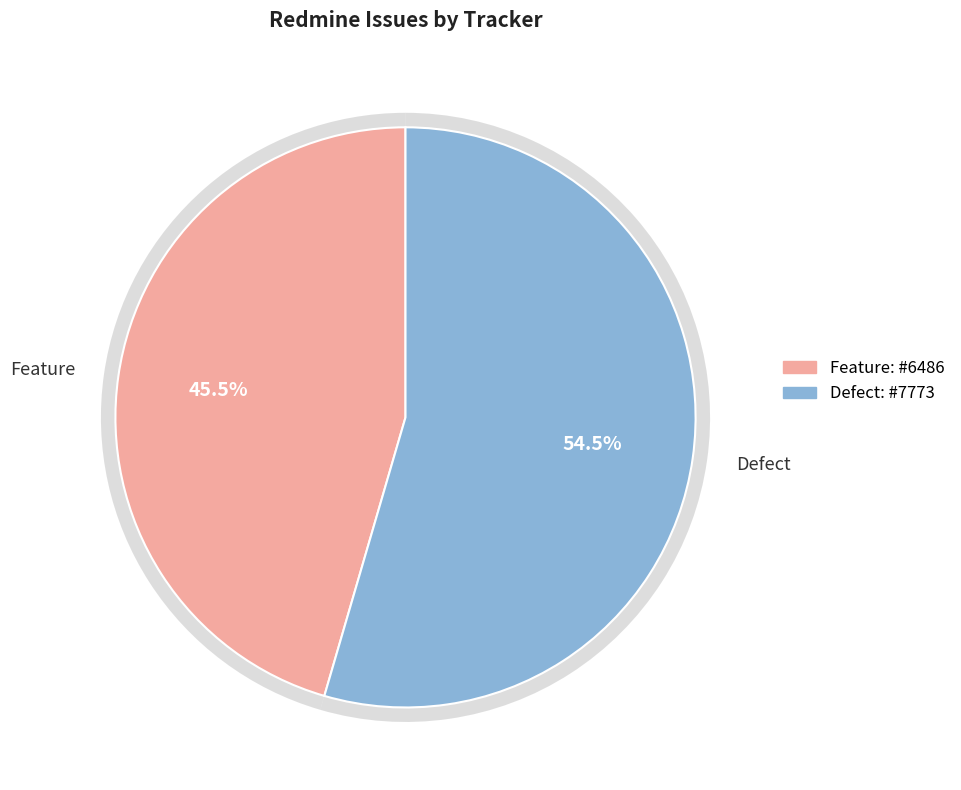

Is there a majority slice in this chart?

Yes